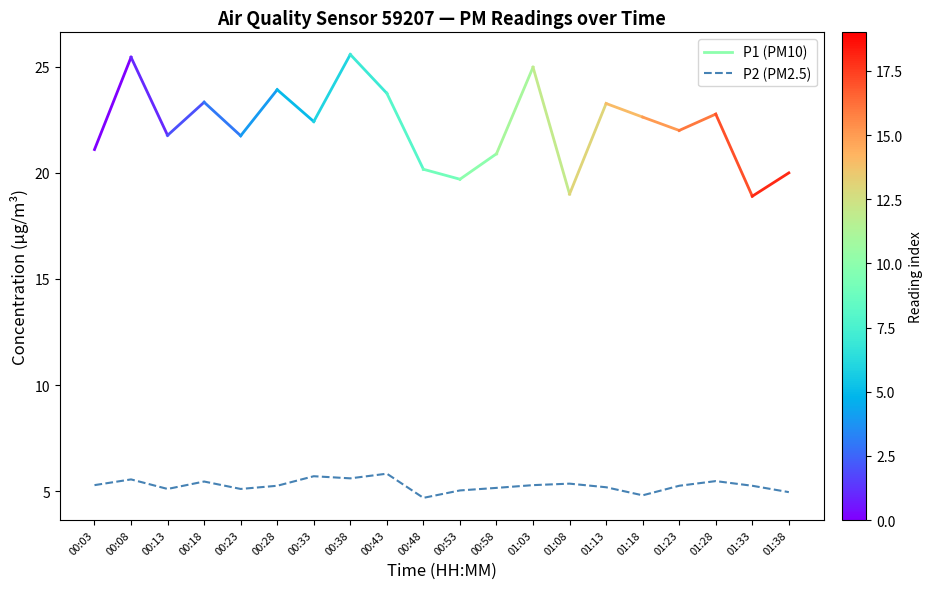

What is the greatest value displayed?

5.8